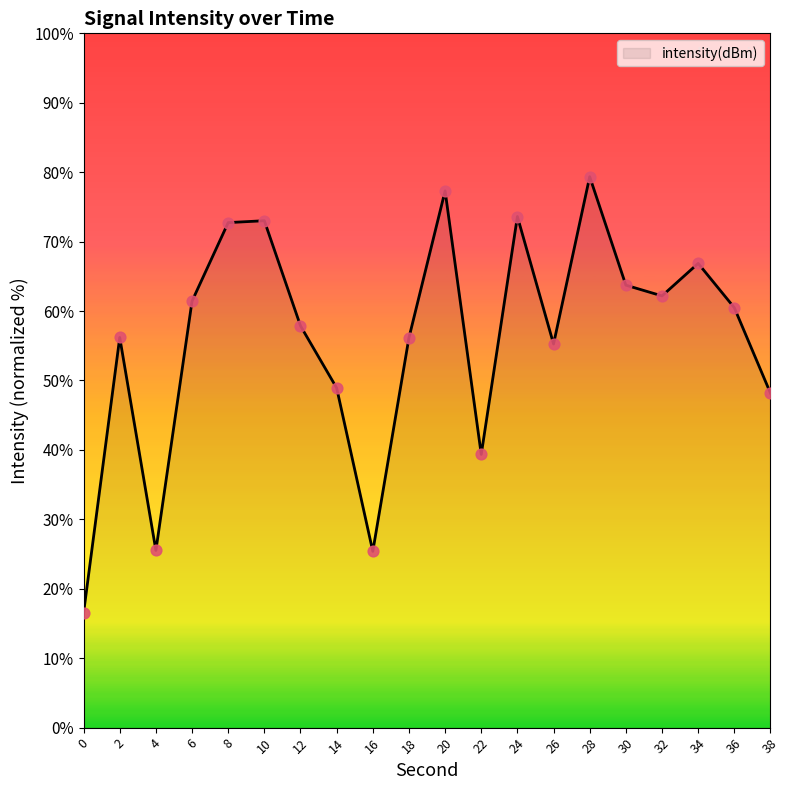

What is the ratio of the value at 38 to the value at 0?

2.9